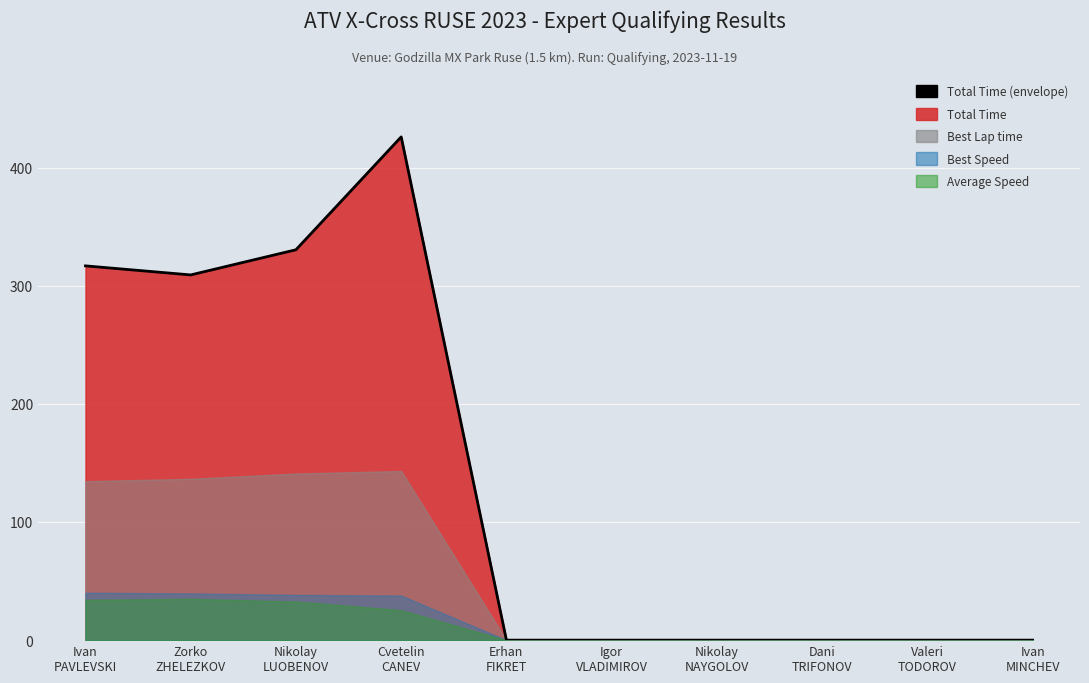

At which category does the chart reach its minimum across all series?

Erhan
FIKRET